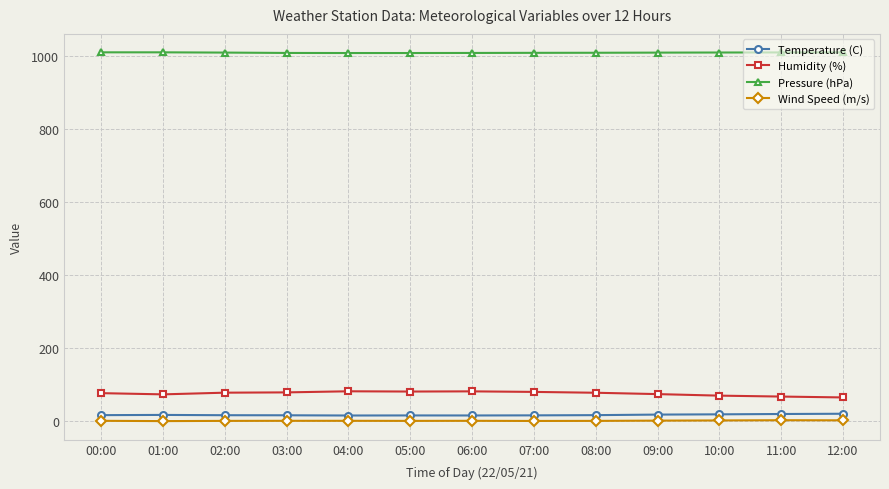

Is the value of Pressure (hPa) at 07:00 greater than the value of Temperature (C) at 01:00?

Yes